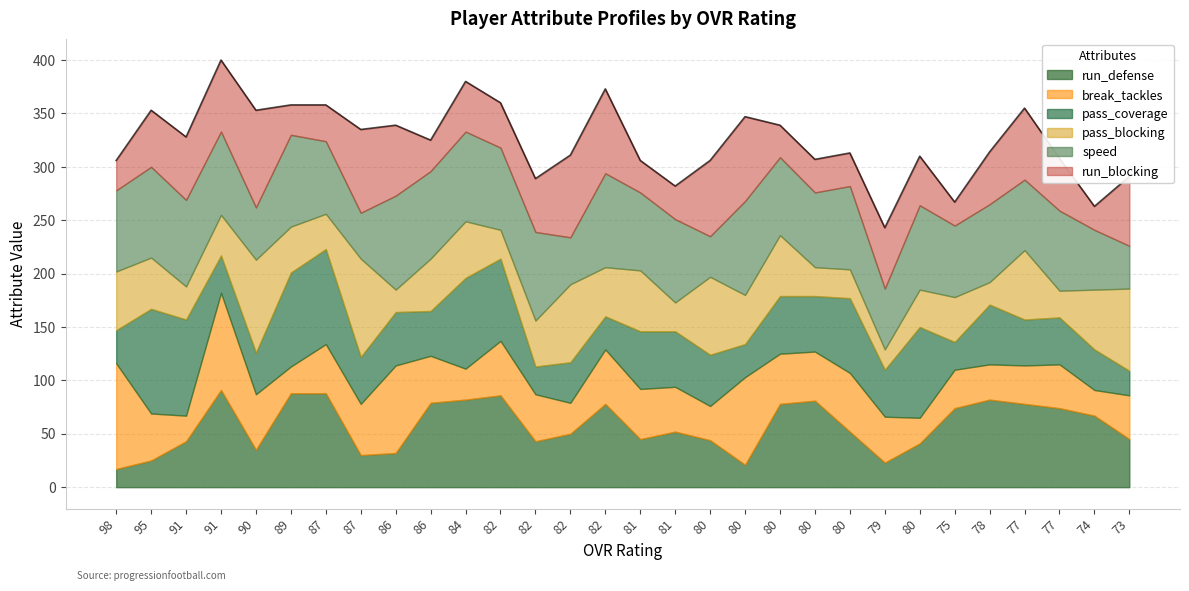

What is the label of the 7th point from the left?

87